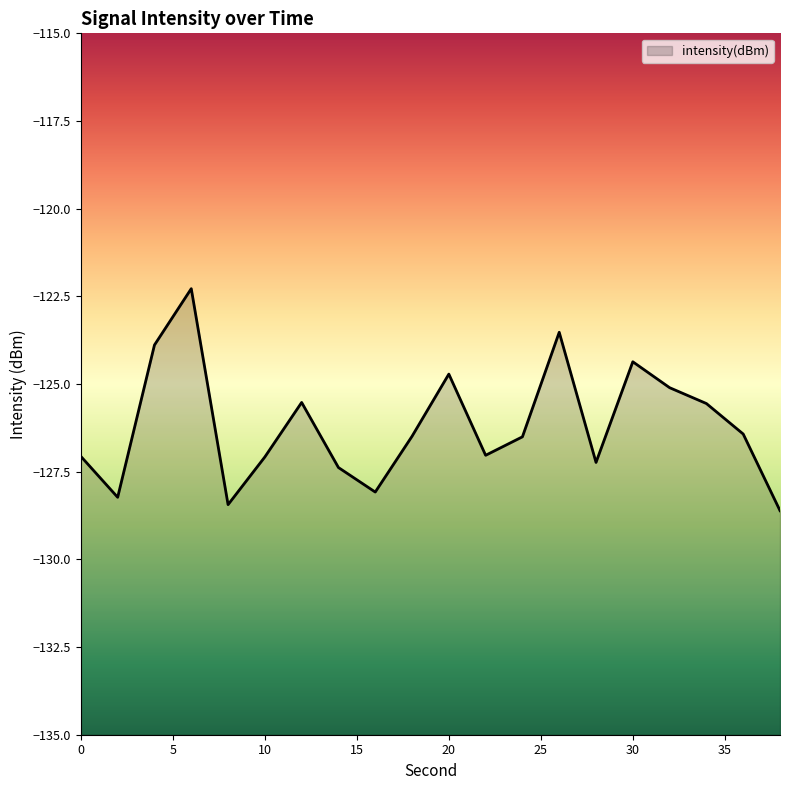

Reading right to left, transcribe all the data shown in this chart.

38=-128.6	36=-126.4	34=-125.6	32=-125.1	30=-124.4	28=-127.2	26=-123.5	24=-126.5	22=-127.0	20=-124.7	18=-126.5	16=-128.1	14=-127.4	12=-125.5	10=-127.1	8=-128.4	6=-122.3	4=-123.9	2=-128.2	0=-127.1